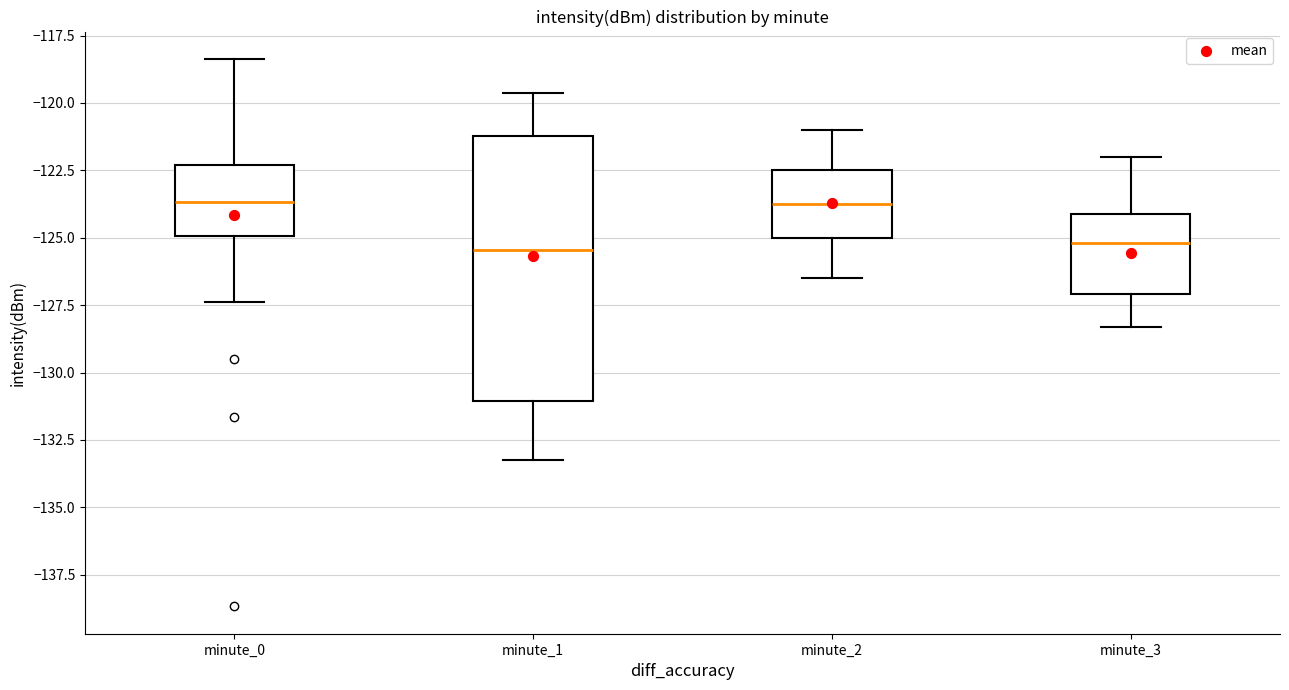

Where is the upper edge of the box for minute_3 on the y-axis? The values are not printed on the chart, so give them approximately, as read against the axis.

-124.0